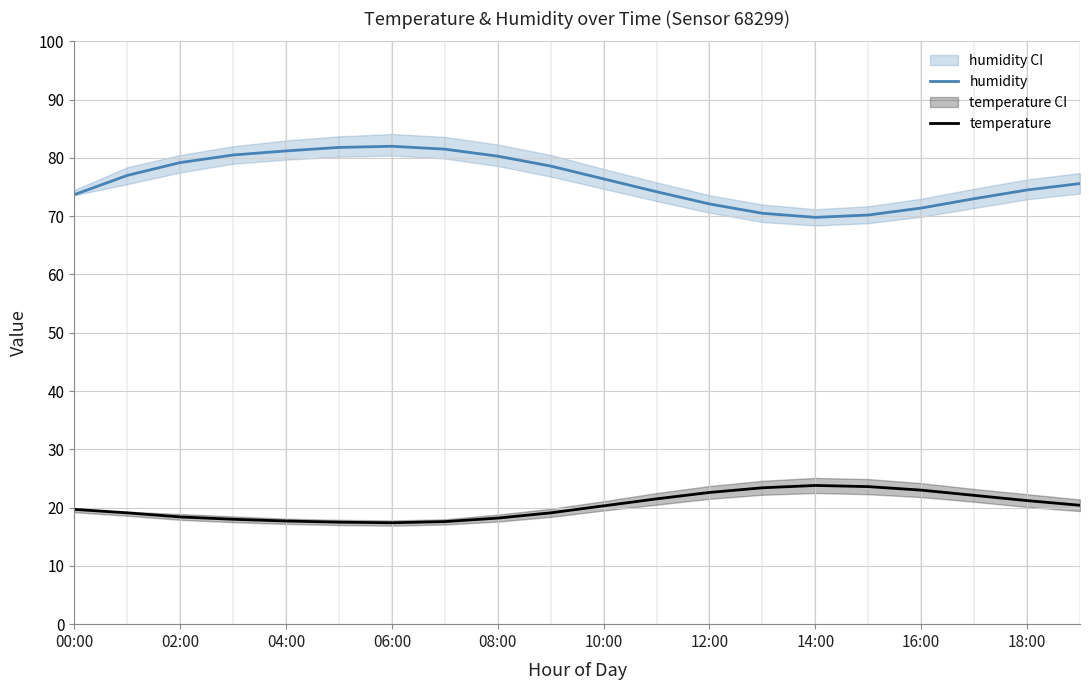

True or false: temperature has a value of 21.2 at 18:00.

True